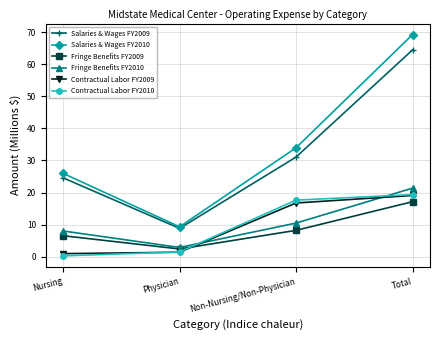

What is the difference between the second highest and minimum values in the Salaries & Wages FY2009 series?

22.2